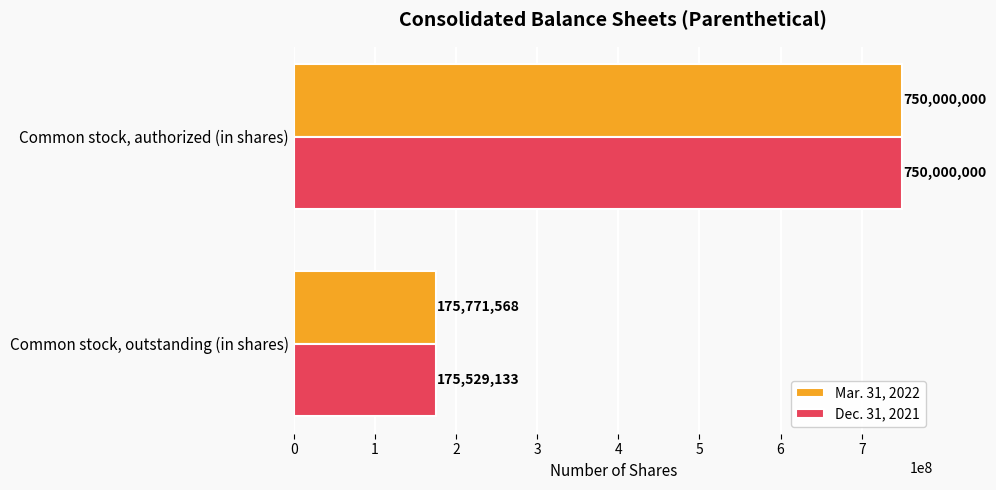

List the series in order of their overall mean, highest first.

Mar. 31, 2022, Dec. 31, 2021